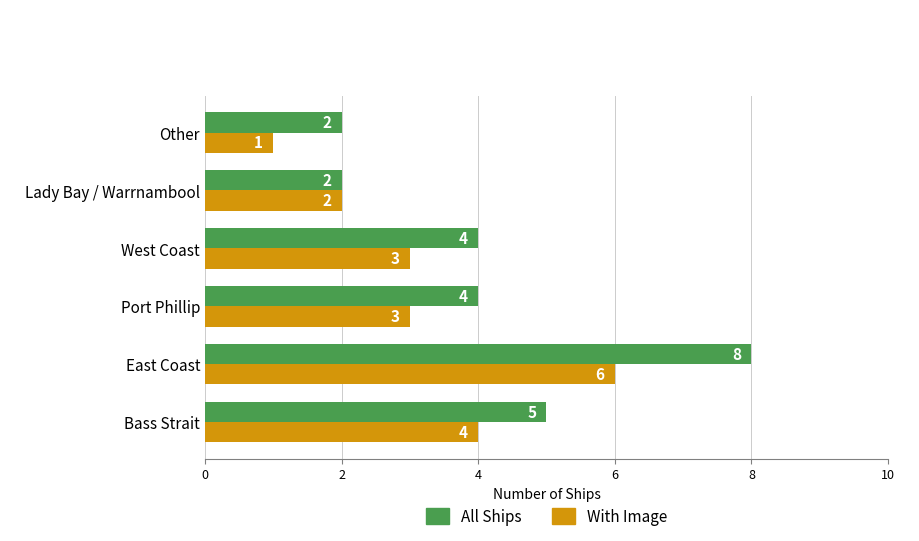

Which series has the largest total across all categories?

All Ships